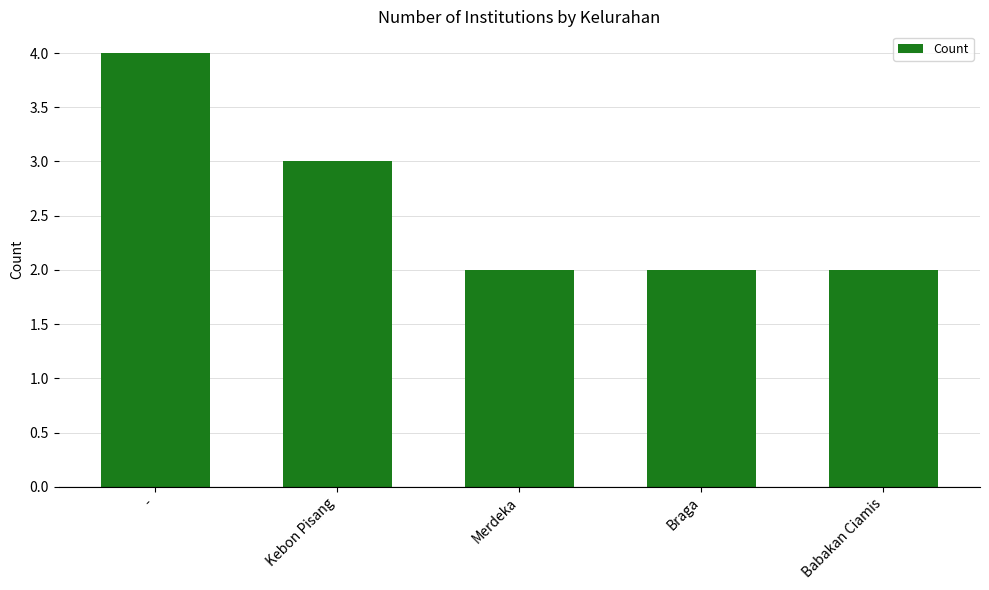

Between Braga and Kebon Pisang, which is larger?

Kebon Pisang